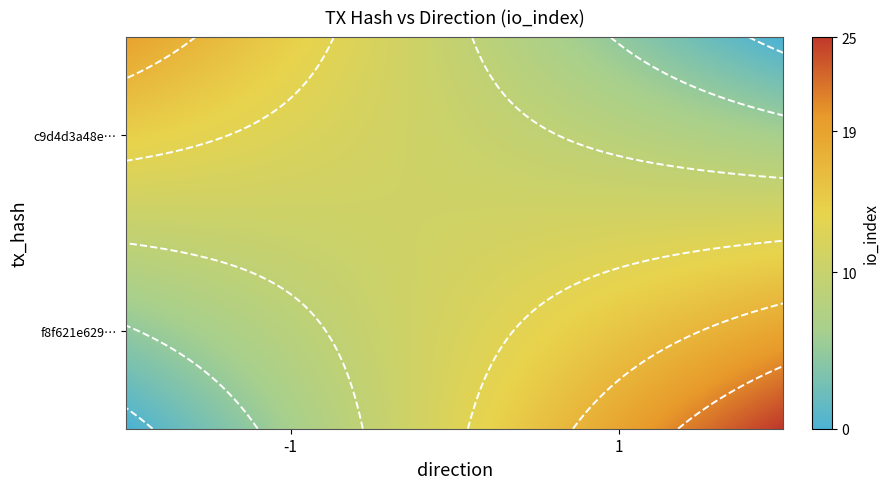

Between direction and io_index, which is larger?

io_index